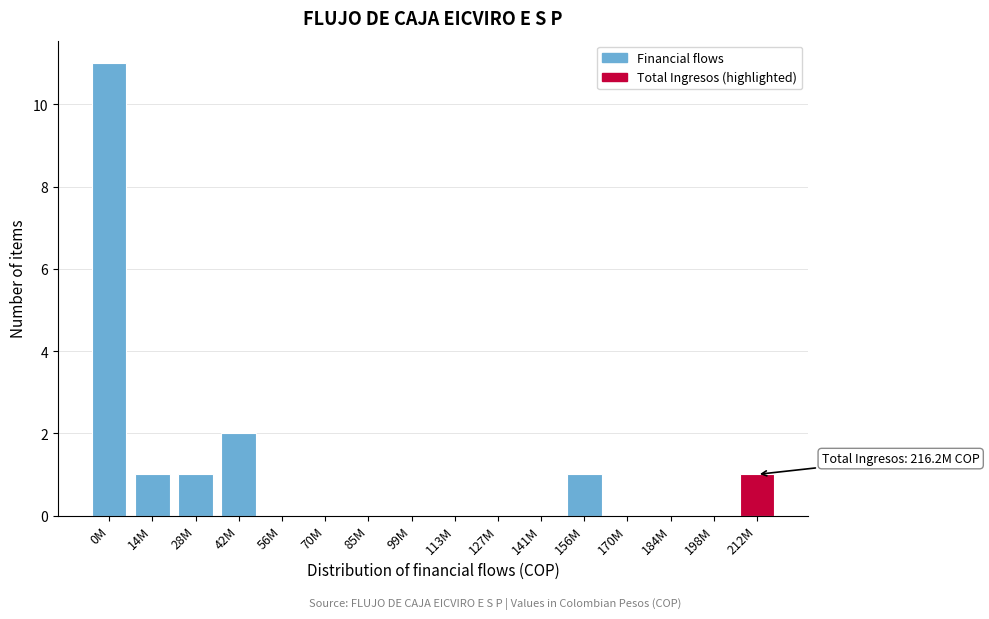

Reading left to right, what are all the values shown in this chart?

0M=11	14M=1	28M=1	42M=2	56M=0	70M=0	85M=0	99M=0	113M=0	127M=0	141M=0	156M=1	170M=0	184M=0	198M=0	212M=1